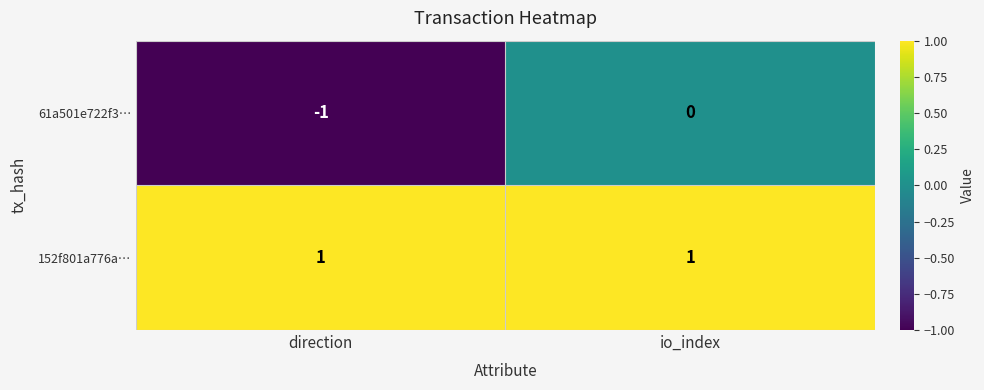

Is it true that 152f801a776a… equals 1 at io_index?

True